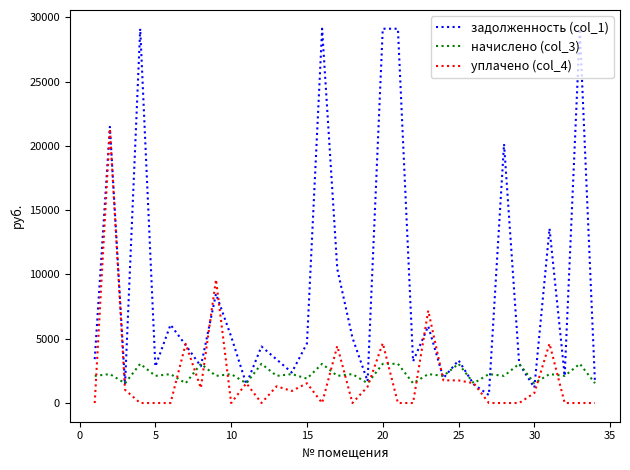

What is the minimum value for начислено (col_3)?

1537.7